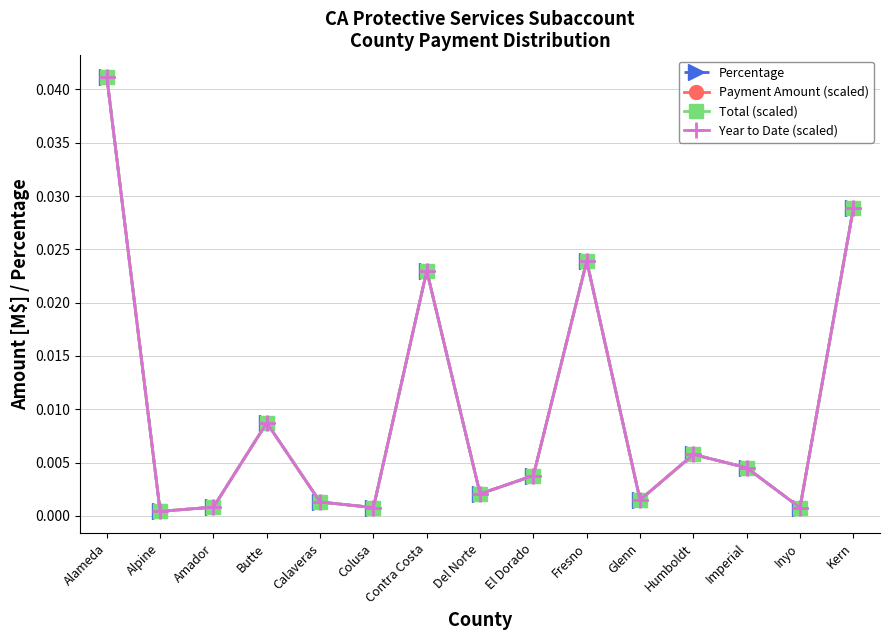

Does the chart have visible grid lines?

Yes